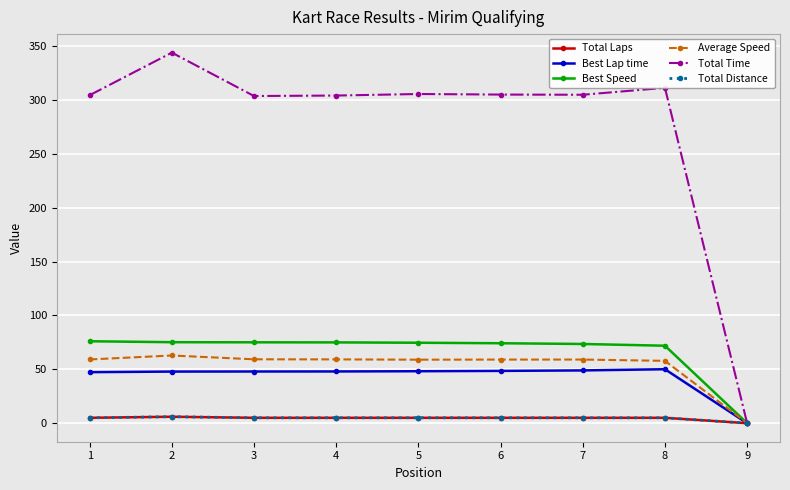

Which series has the largest total across all categories?

Total Time